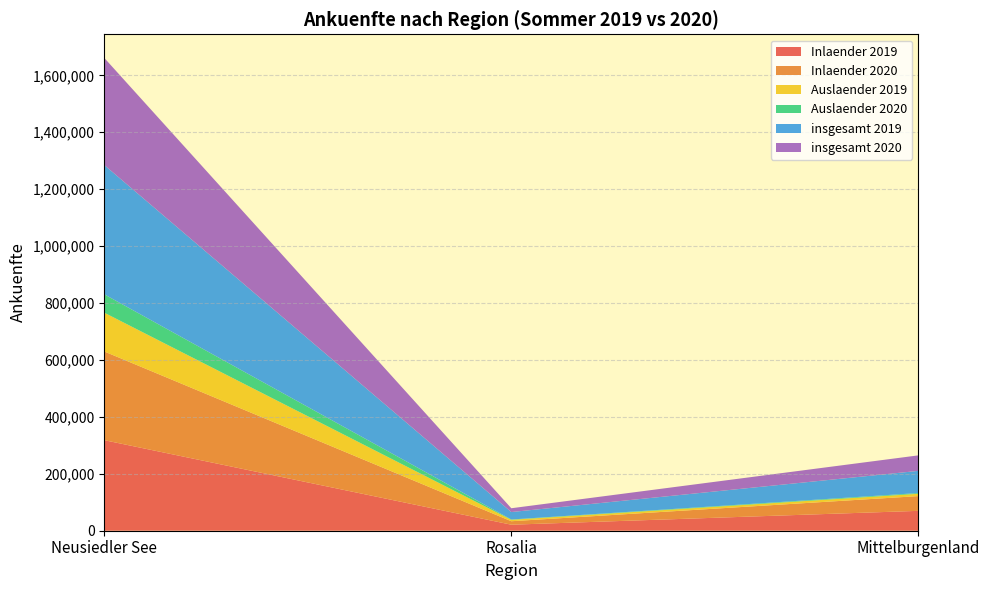

Reading right to left, transcribe all the data shown in this chart.

Inlaender 2019: Mittelburgenland=69834	Rosalia=21166	Neusiedler See=318129
Inlaender 2020: Mittelburgenland=51842	Rosalia=12217	Neusiedler See=311750
Auslaender 2019: Mittelburgenland=8051	Rosalia=4989	Neusiedler See=136200
Auslaender 2020: Mittelburgenland=2648	Rosalia=1124	Neusiedler See=64548
insgesamt 2019: Mittelburgenland=77885	Rosalia=26155	Neusiedler See=454329
insgesamt 2020: Mittelburgenland=54490	Rosalia=13341	Neusiedler See=376298